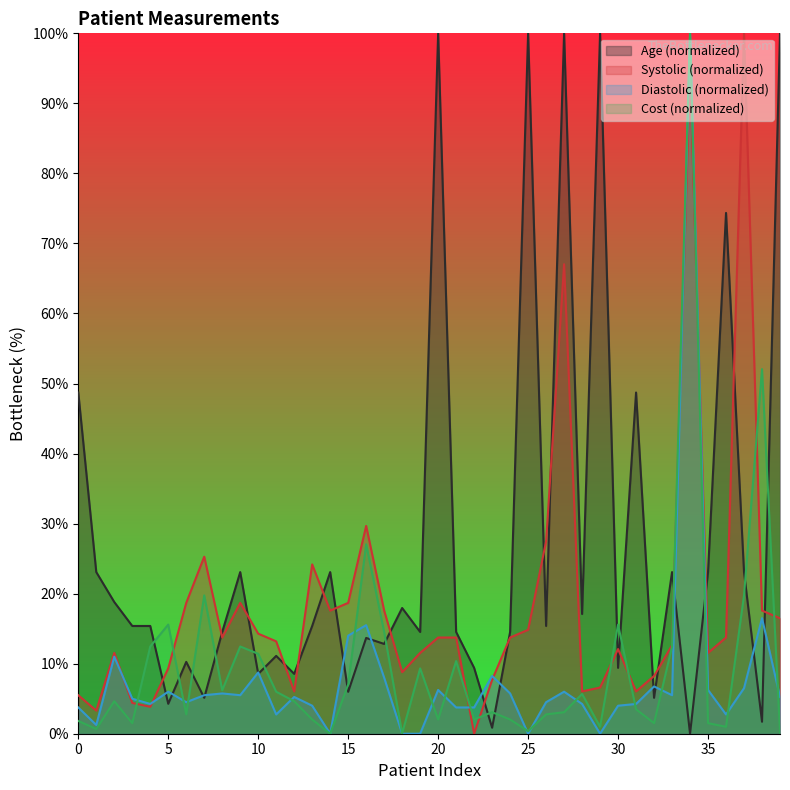

True or false: Diastolic has more than 0 interior local peaks.

True